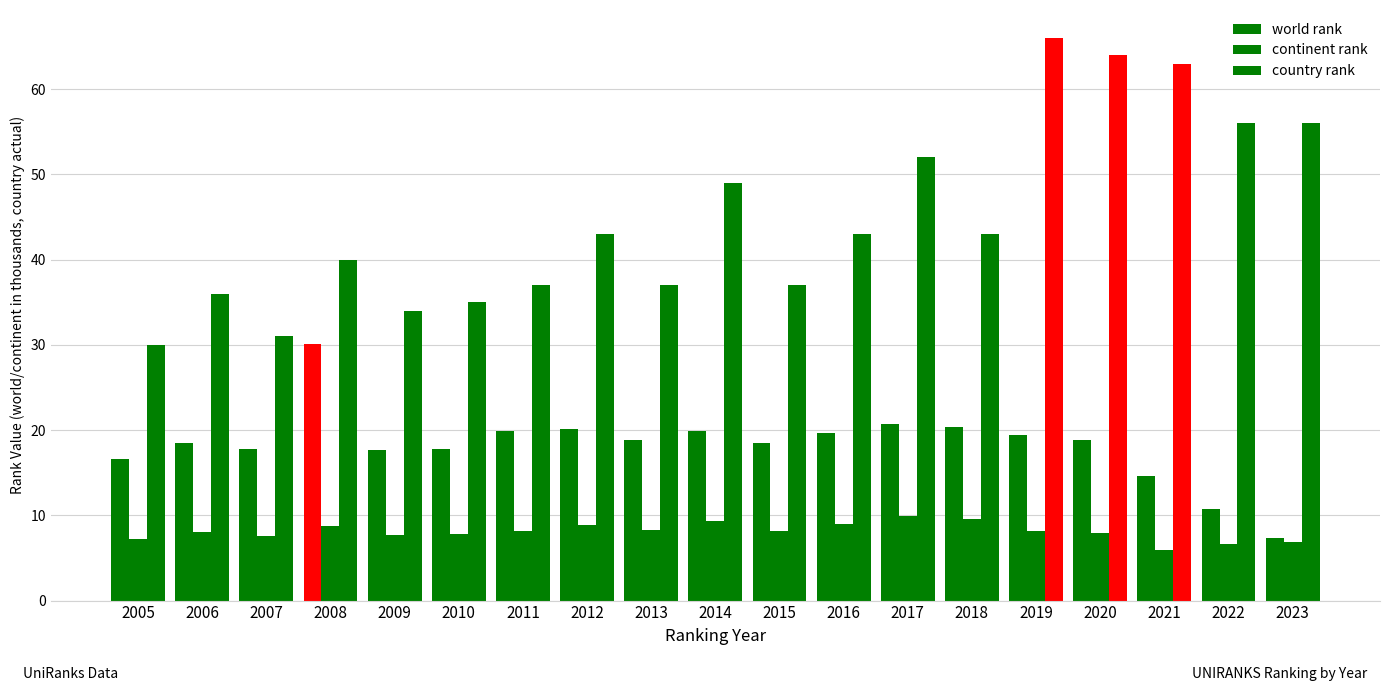

What is the difference between the continent rank values at 2011 and 2022?

1.6